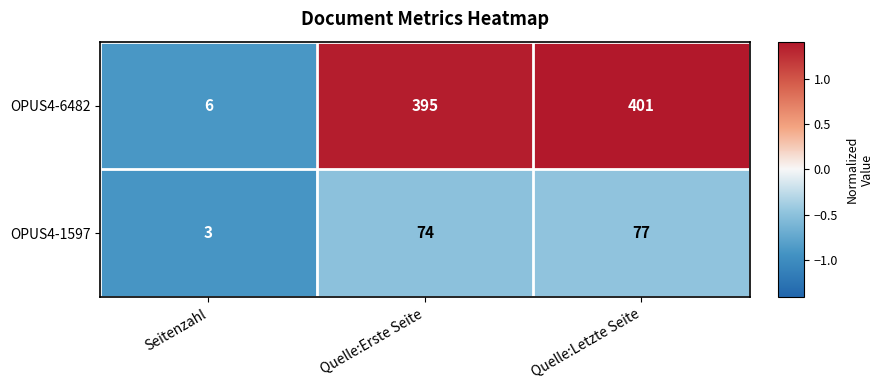

The OPUS4-6482 series shows 6 at Seitenzahl. True or false?

True